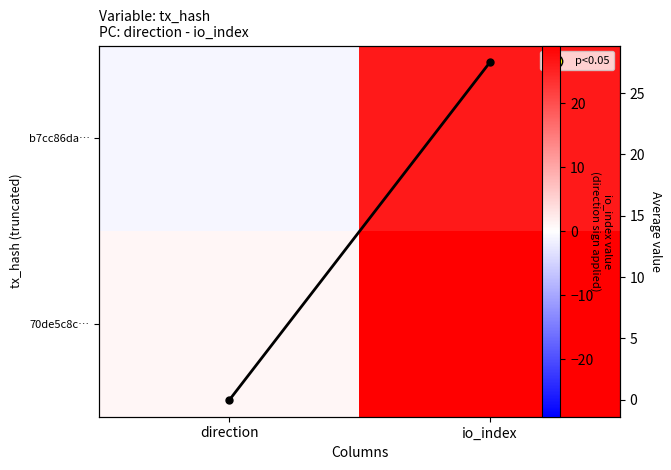

What is the spread (max minus min) of values at io_index?

3.0